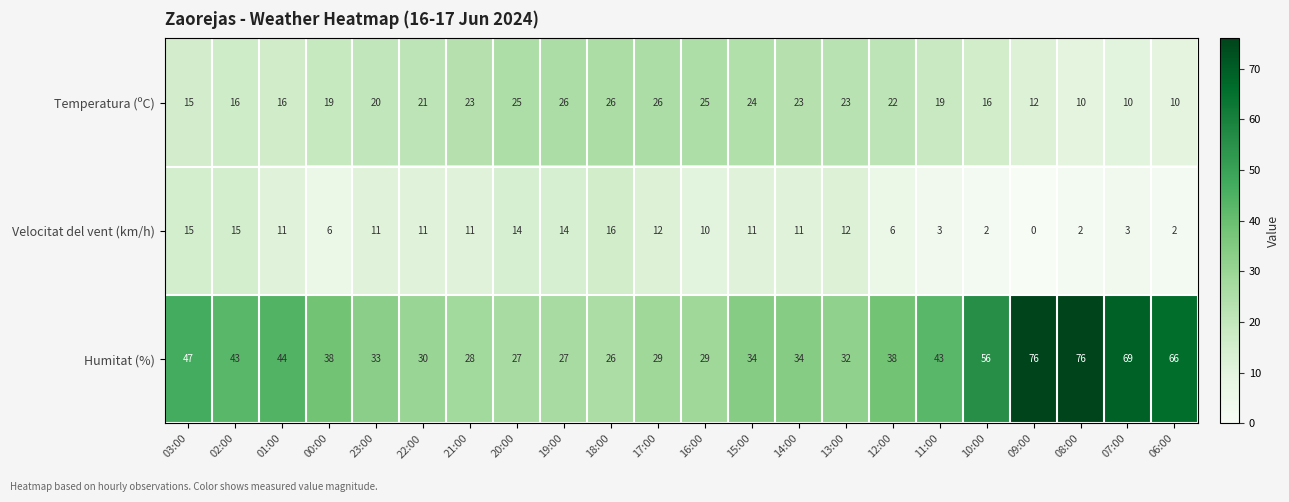

At how many categories does at least one series exceed 42?

9